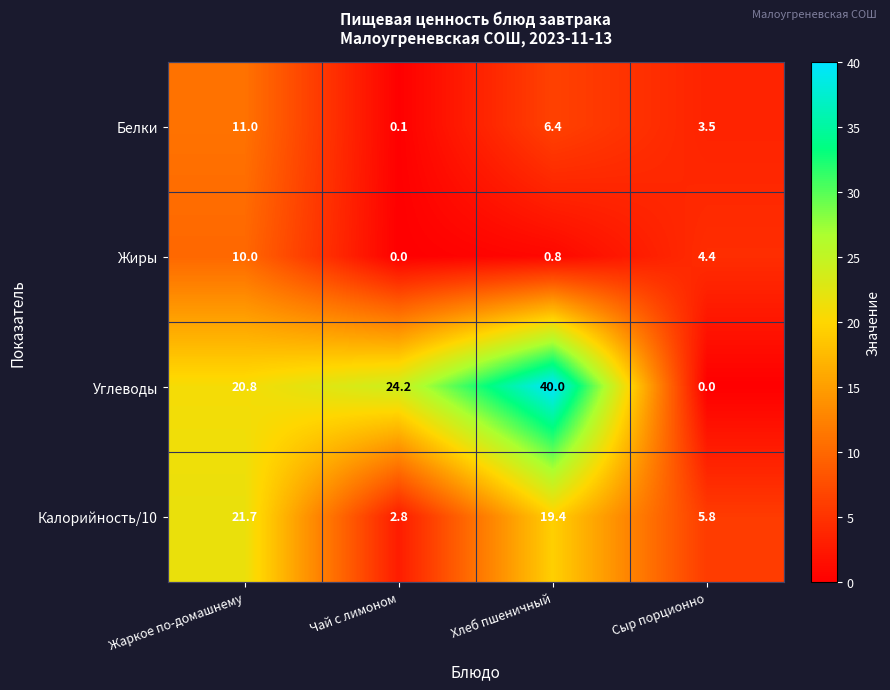

List the series in order of their peak value, lowest first.

Жиры, Белки, Калорийность/10, Углеводы